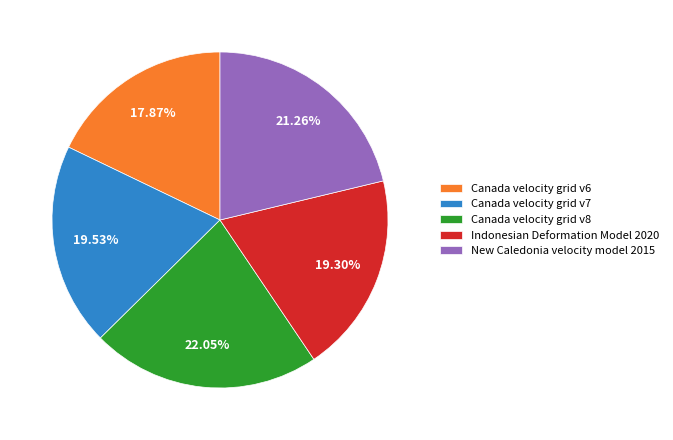

True or false: Canada velocity grid v8 accounts for 22% of the total.

True